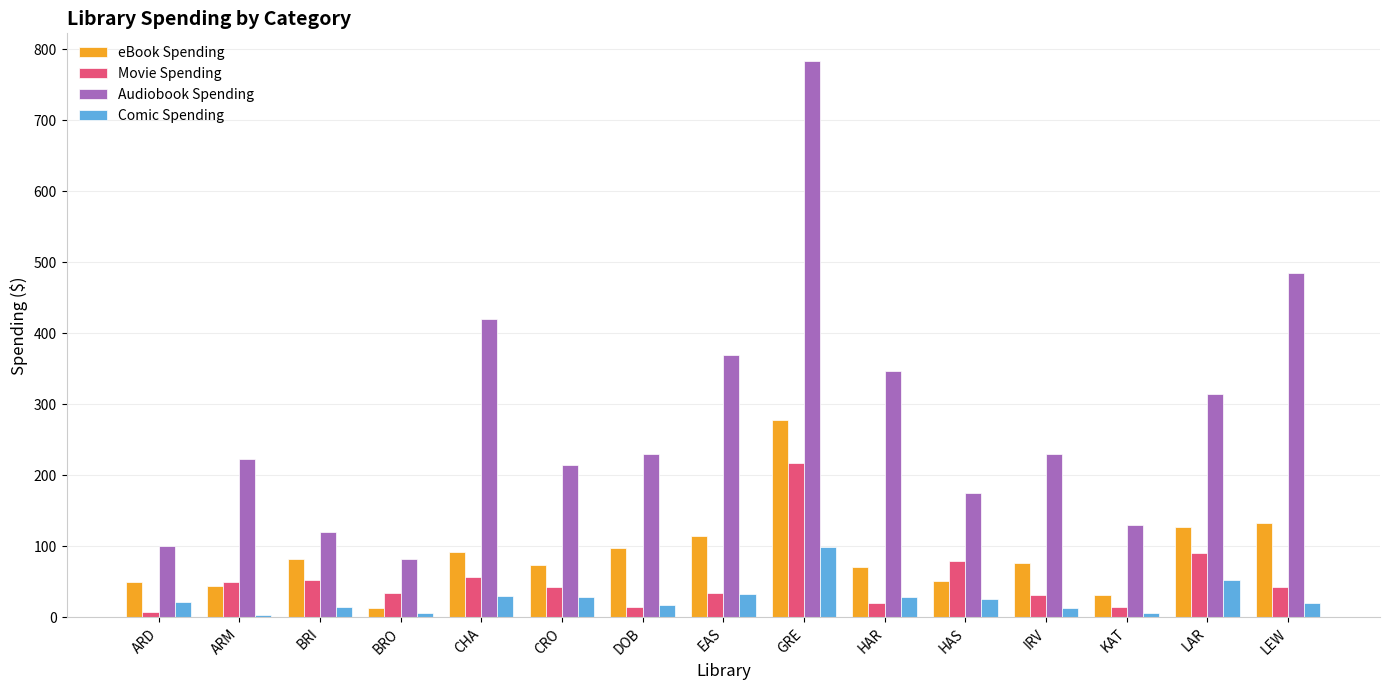

Rank the series by their maximum value, from lowest to highest.

Comic Spending, Movie Spending, eBook Spending, Audiobook Spending